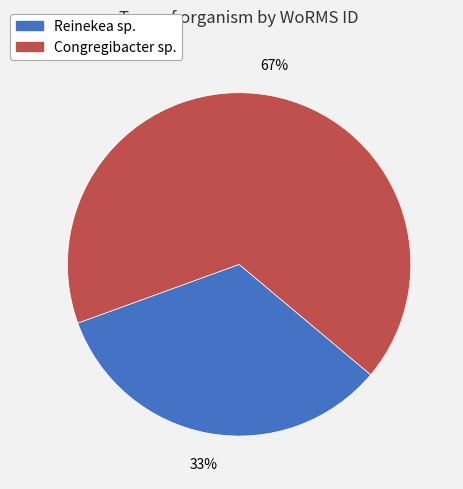

To the nearest percent, what is the average slice percentage?

50%